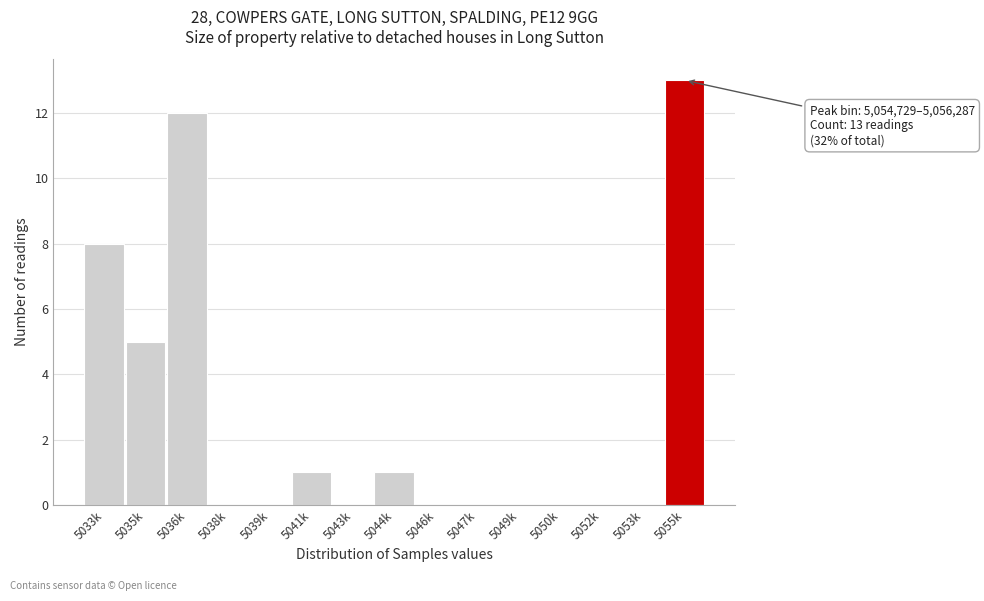

Reading left to right, extract all data points from this chart.

5033k=8	5035k=5	5036k=12	5038k=0	5039k=0	5041k=1	5043k=0	5044k=1	5046k=0	5047k=0	5049k=0	5050k=0	5052k=0	5053k=0	5055k=13